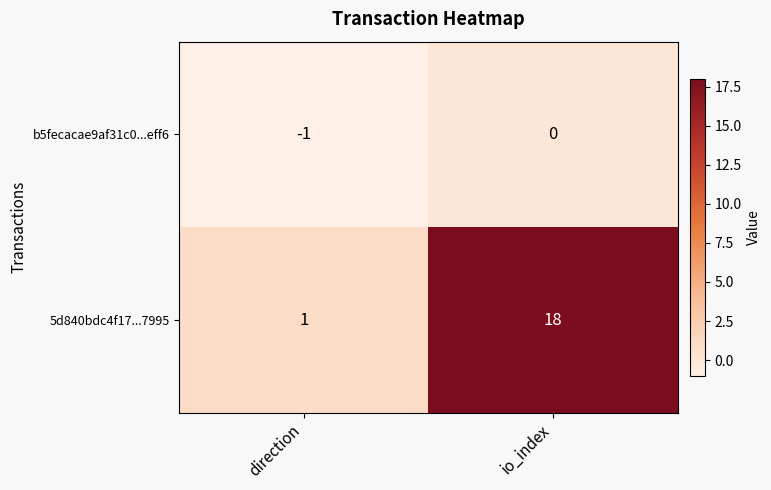

Which series has the largest range (max minus min)?

5d840bdc4f17...7995